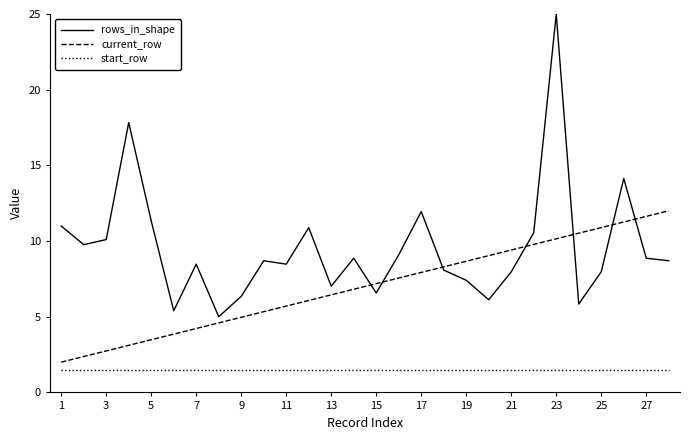

Which series has the largest total across all categories?

rows_in_shape